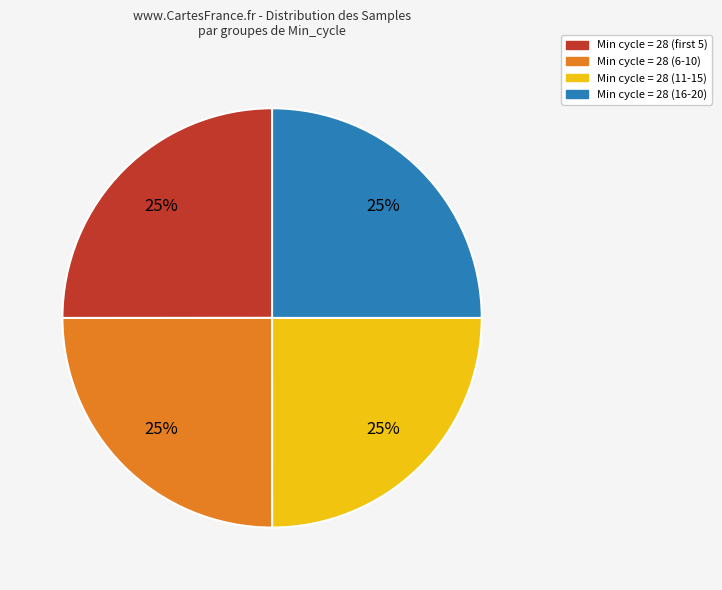

To the nearest percent, what is the average slice percentage?

25%